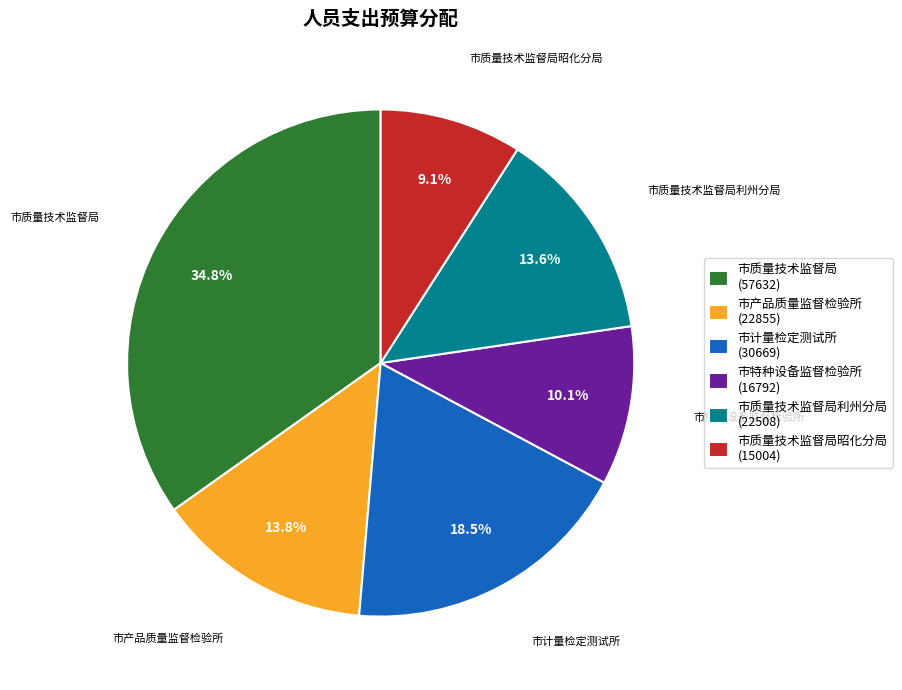

What is the largest slice in the pie chart?

市质量技术监督局